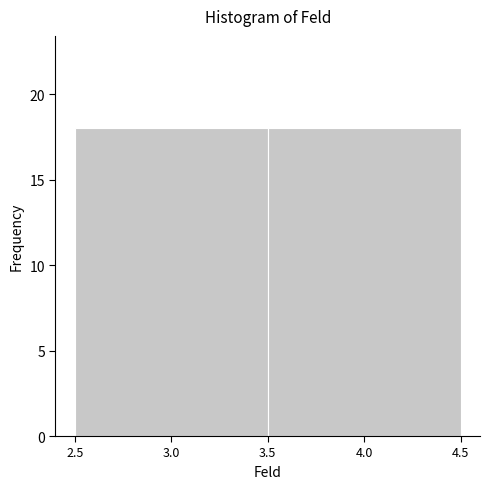

What is the height of the bar covering 2.5 to 3.5 on the x-axis? The values are not printed on the chart, so give them approximately, as read against the axis.

18